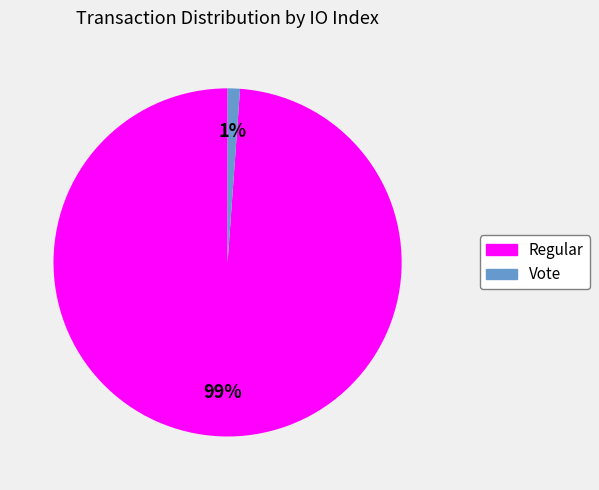

How many segments does this pie chart have?

2